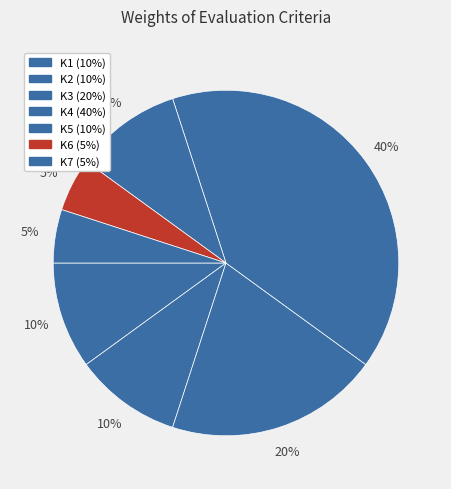

What is the largest slice in the pie chart?

K4